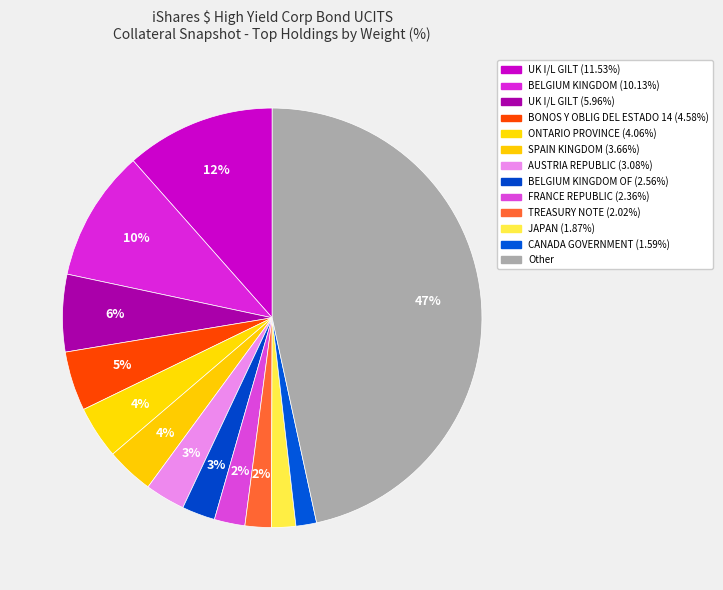

To the nearest percent, what is the average slice percentage?

8%